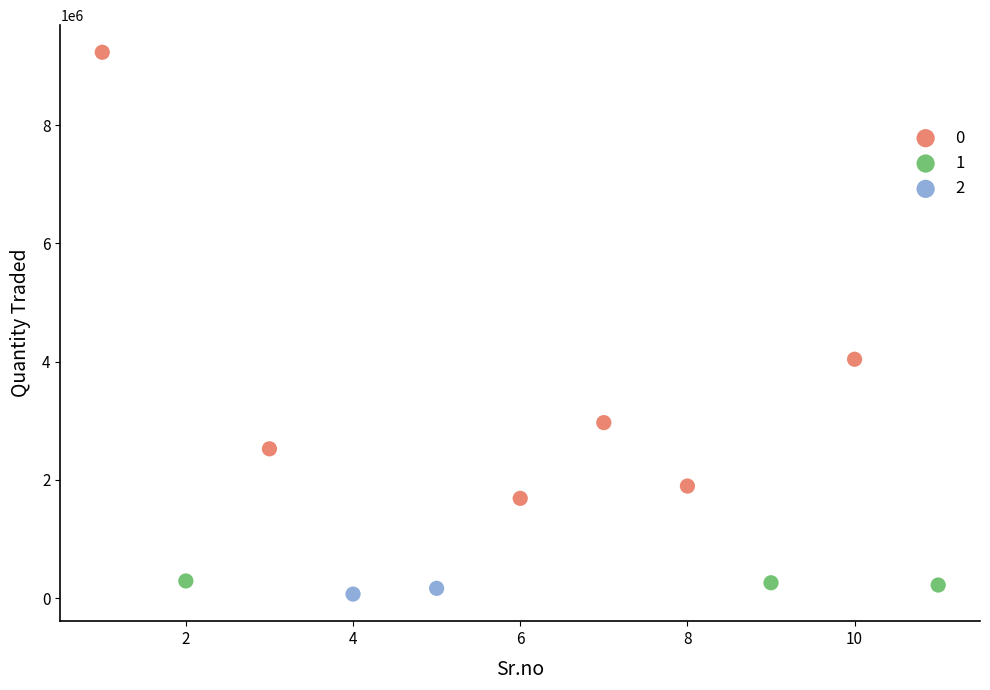

What are all the series names shown in the legend?

0, 1, 2